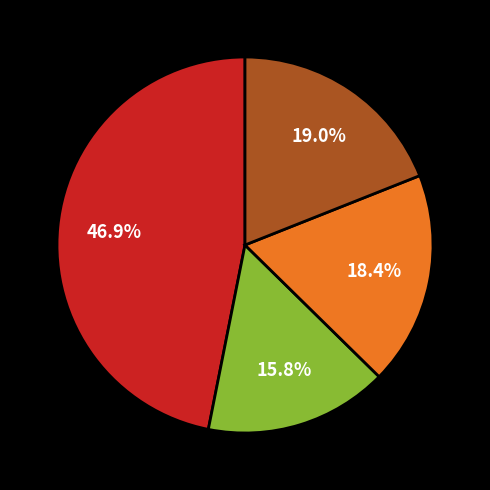

Is there a majority slice in this chart?

No